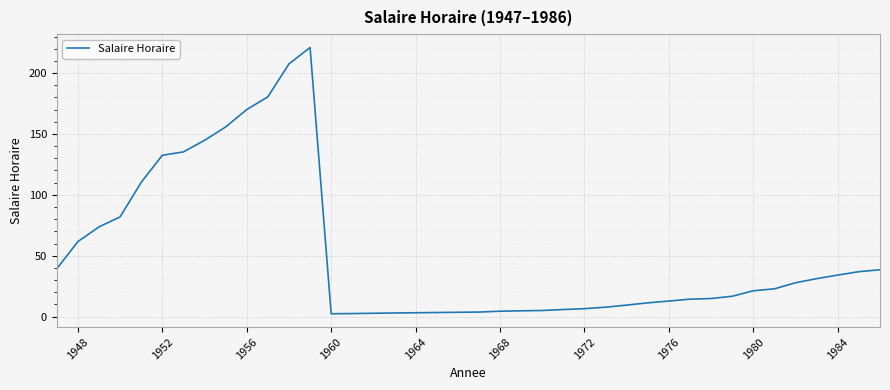

What is the greatest value displayed?

221.0